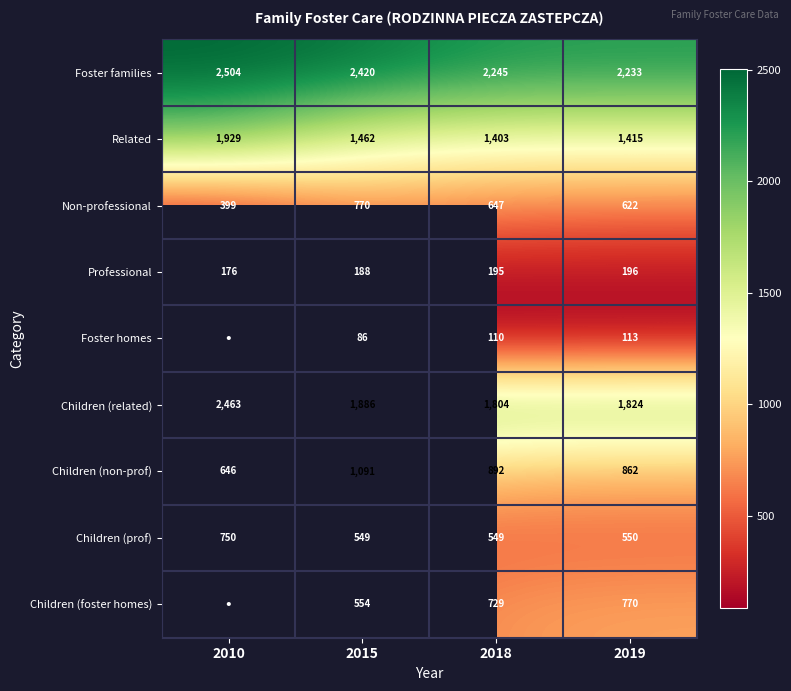

What is the total value across all series at 2019?

8585